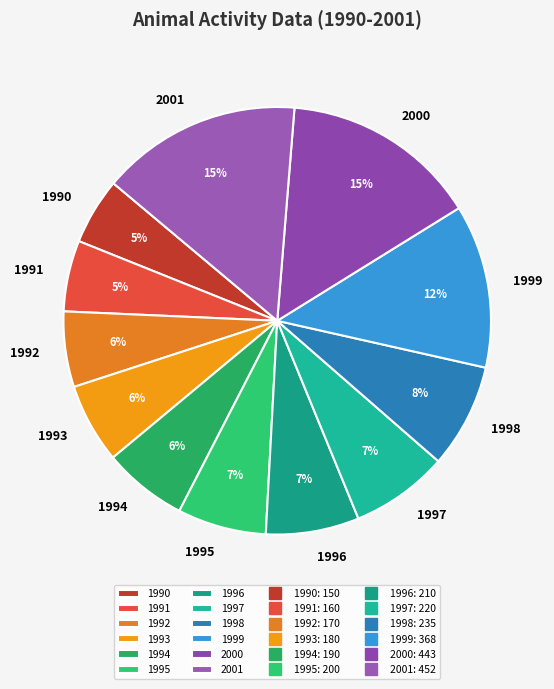

Is the sum of 1991 and 1998 greater than half?

No